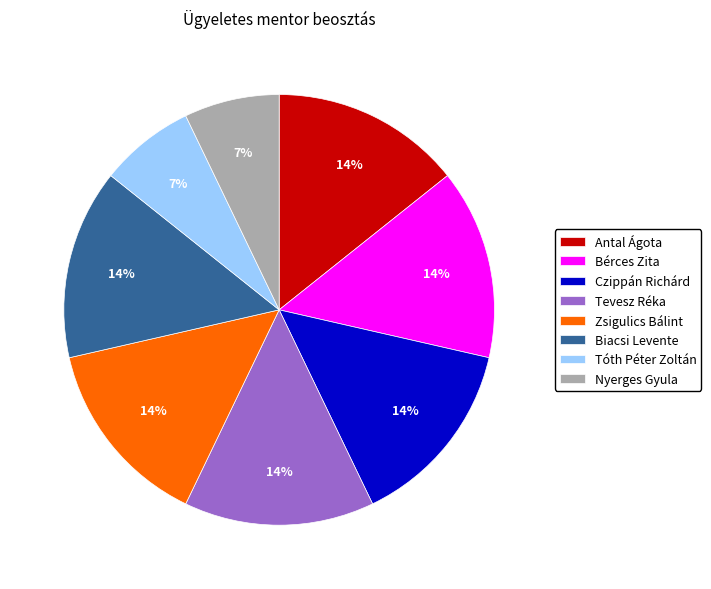

To the nearest percent, what is the average slice percentage?

12%